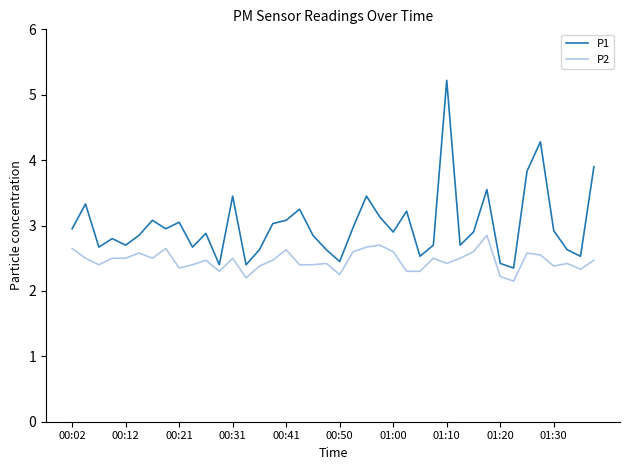

What is the highest value of the P1 series?

5.2